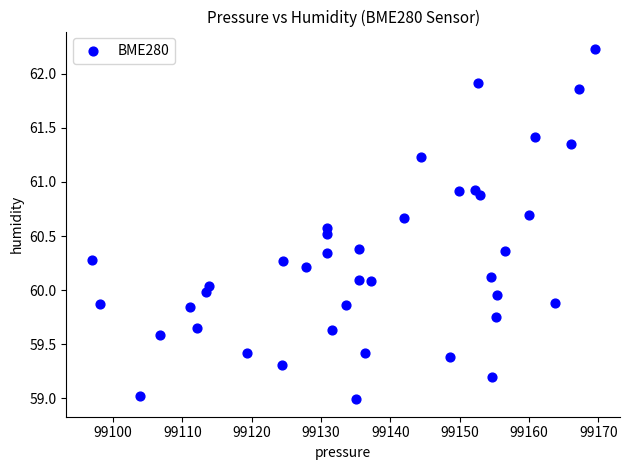

What is the range of Y values (max minus min)?

3.2